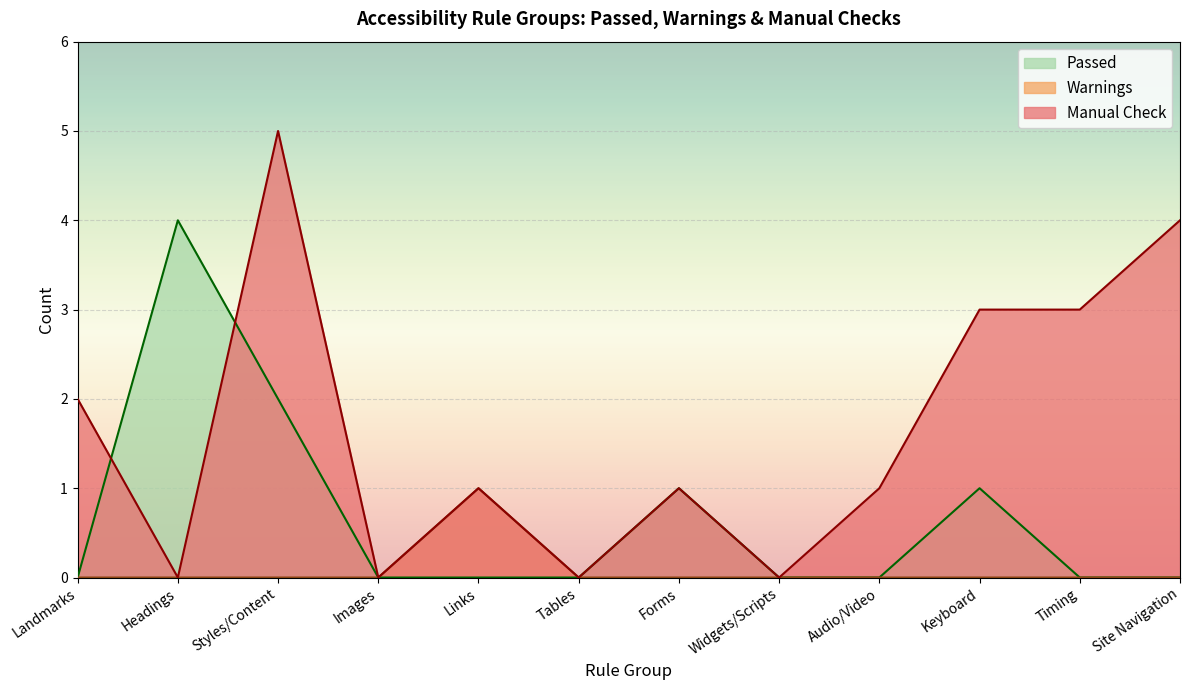

At how many categories does at least one series exceed 4?

1